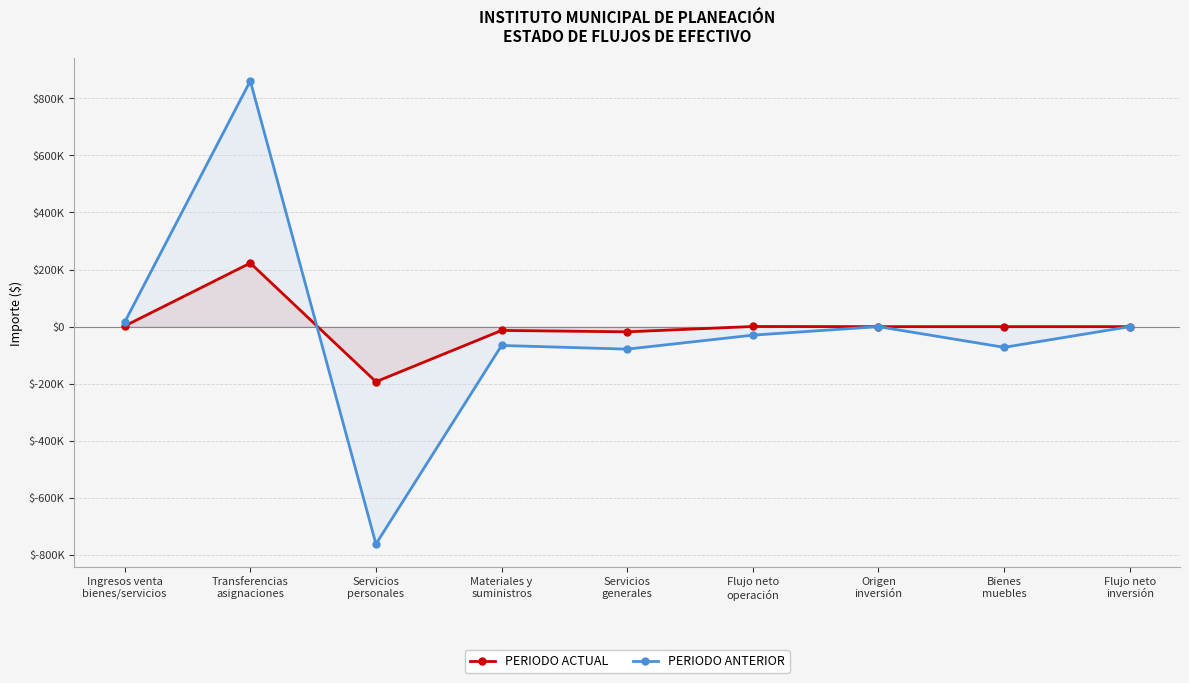

Reading right to left, what are all the values shown in this chart?

PERIODO ACTUAL: 0.0	0.0	0.0	589.2	-18163.5	-13265.8	-192992.2	222806.8	2203.9
PERIODO ANTERIOR: 0.0	-72486.0	0.0	-29799.1	-78789.6	-65964.6	-761639.4	860900.0	15694.5